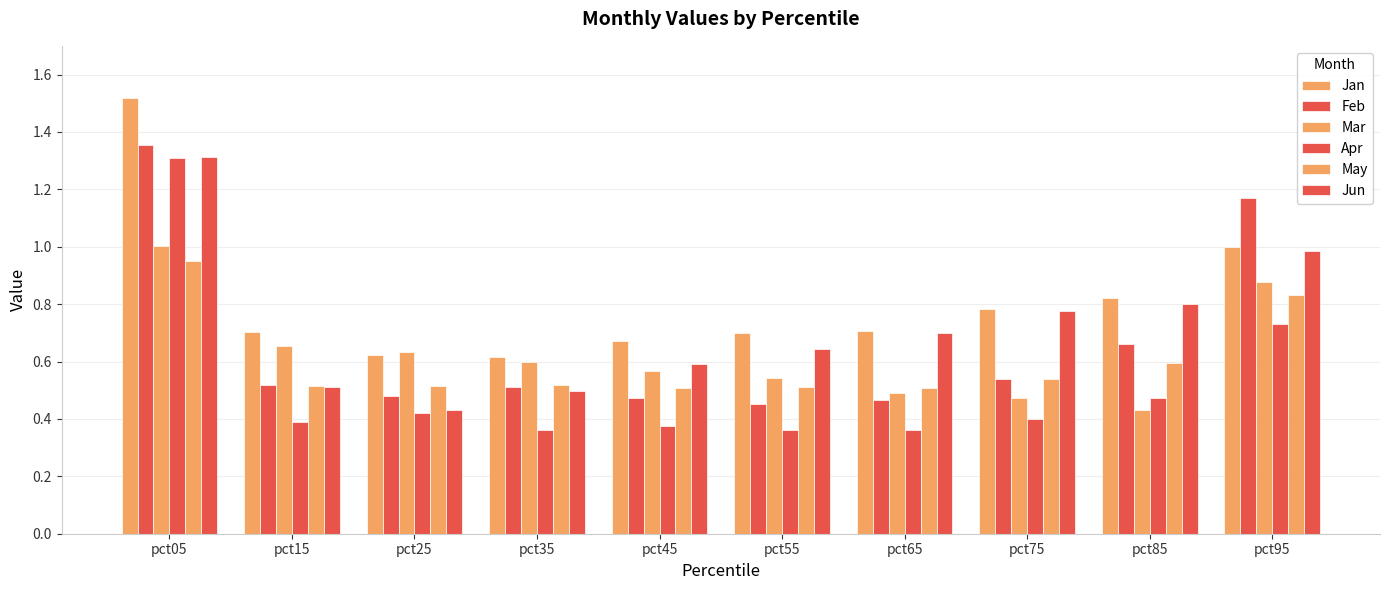

How many bars are there in each group?

6